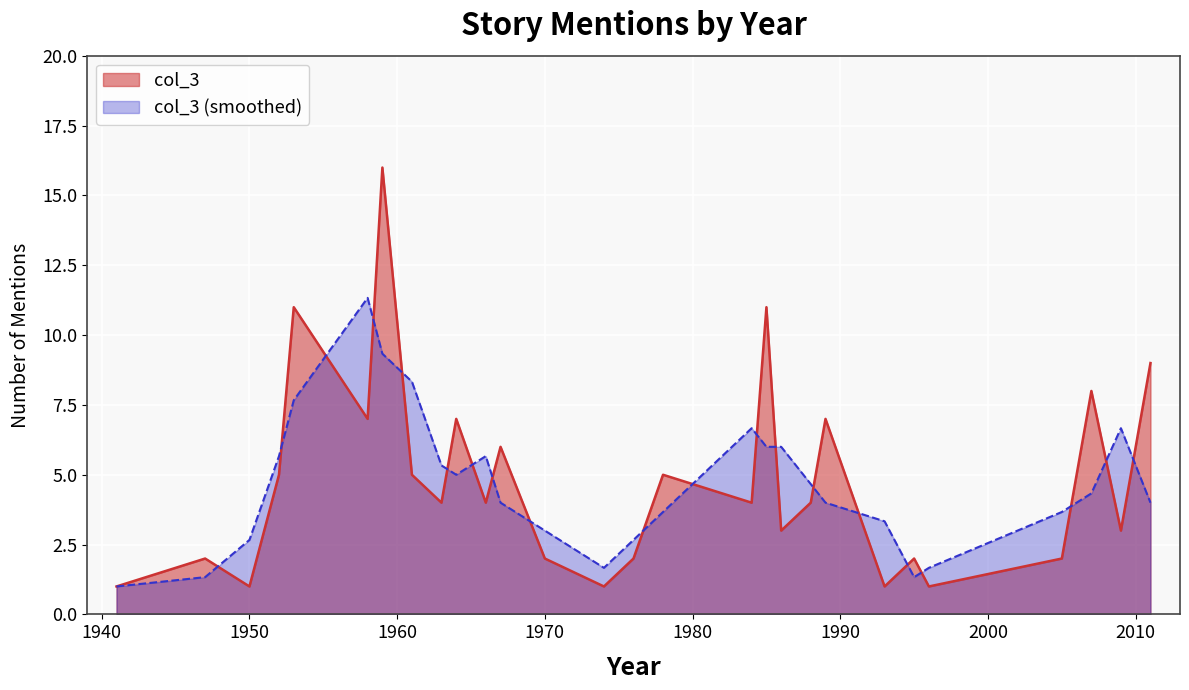

At 1950, list the series in order from largest to smallest.

col_3 (smoothed), col_3